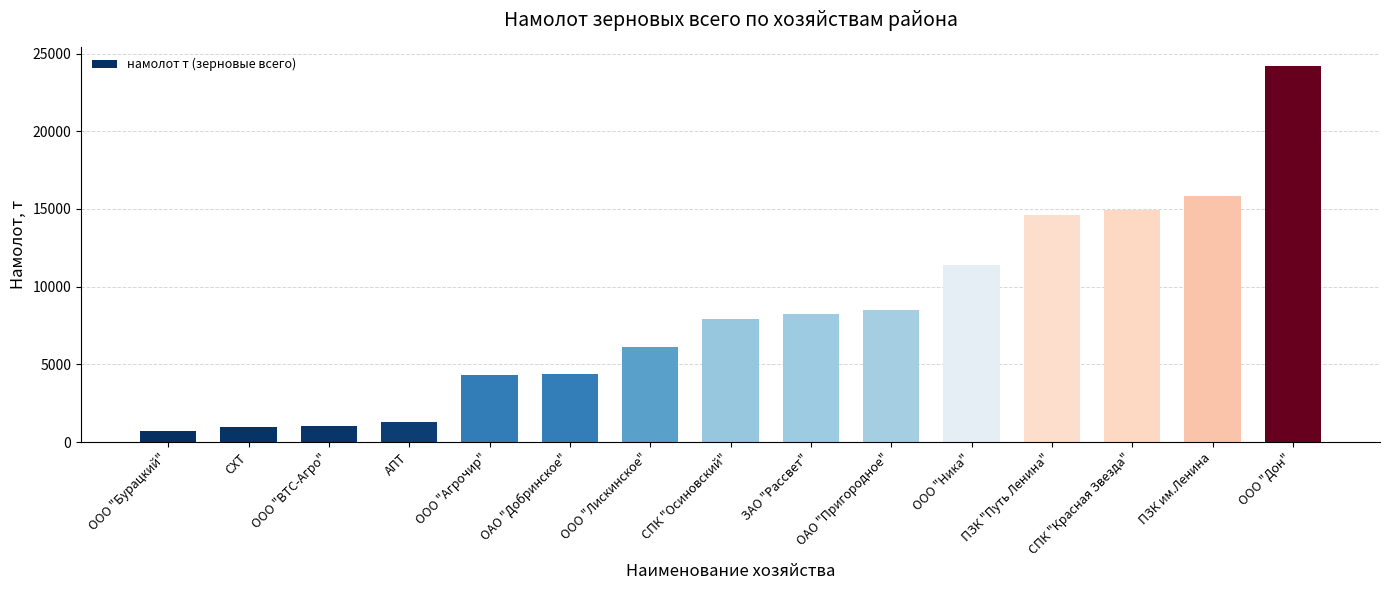

True or false: the data shows 865 at ООО "Агрочир".

False